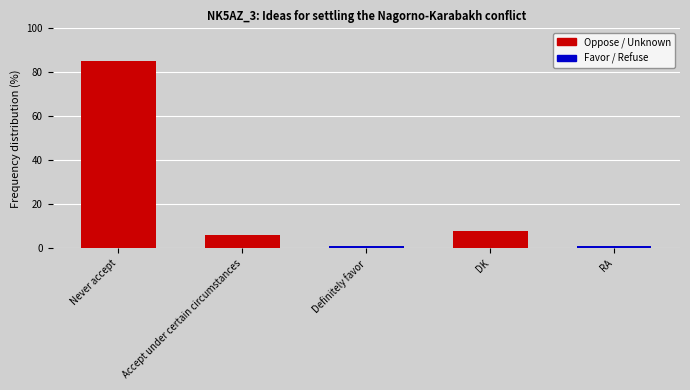

How many bars are there in total?

5